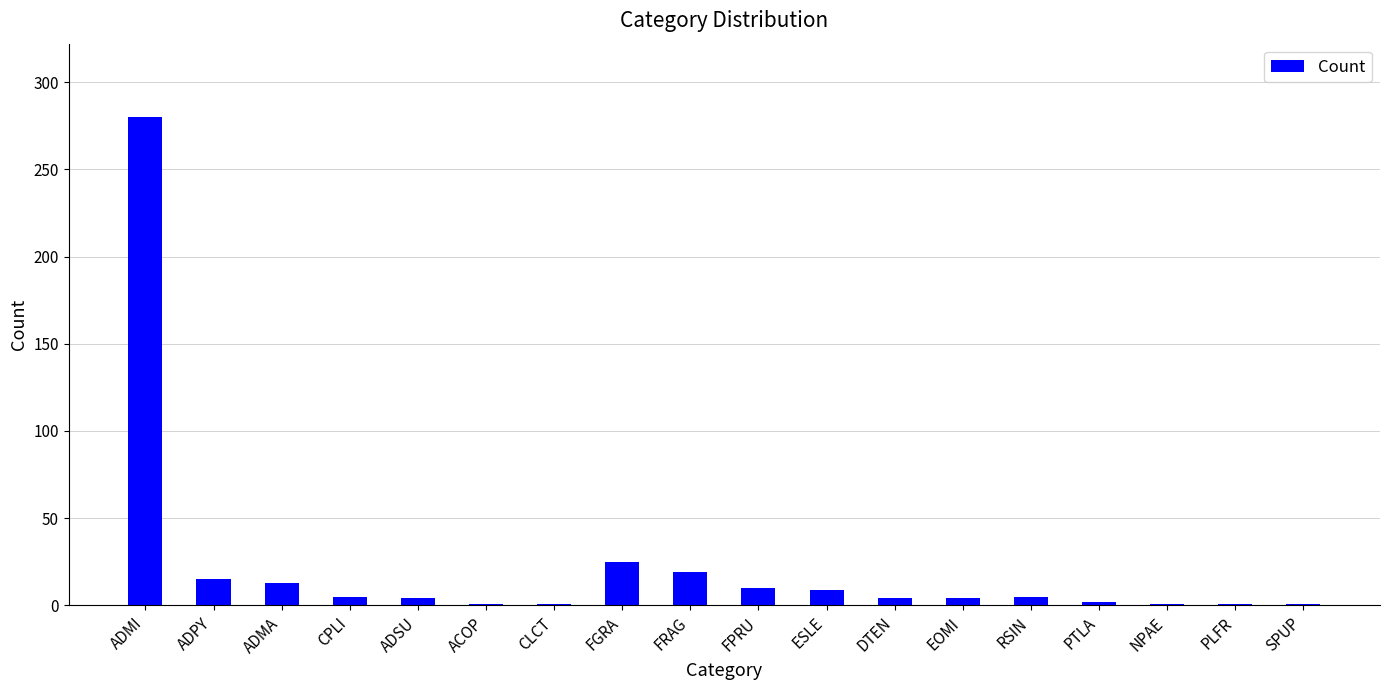

What is the smallest value displayed?

1